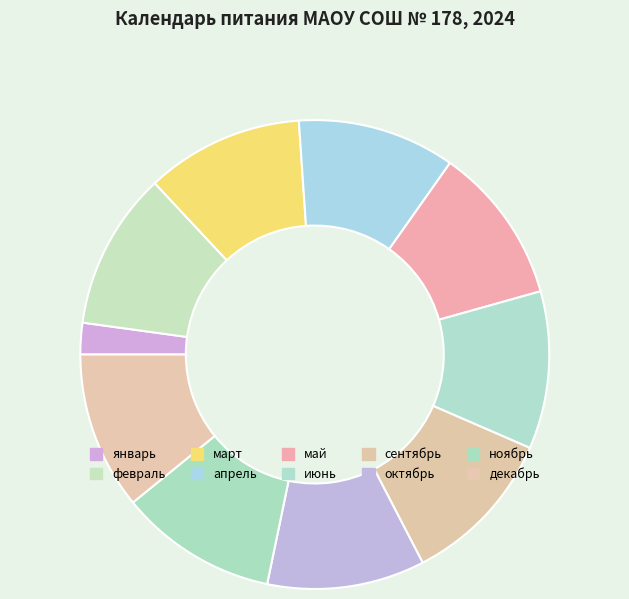

How many segments does this pie chart have?

10